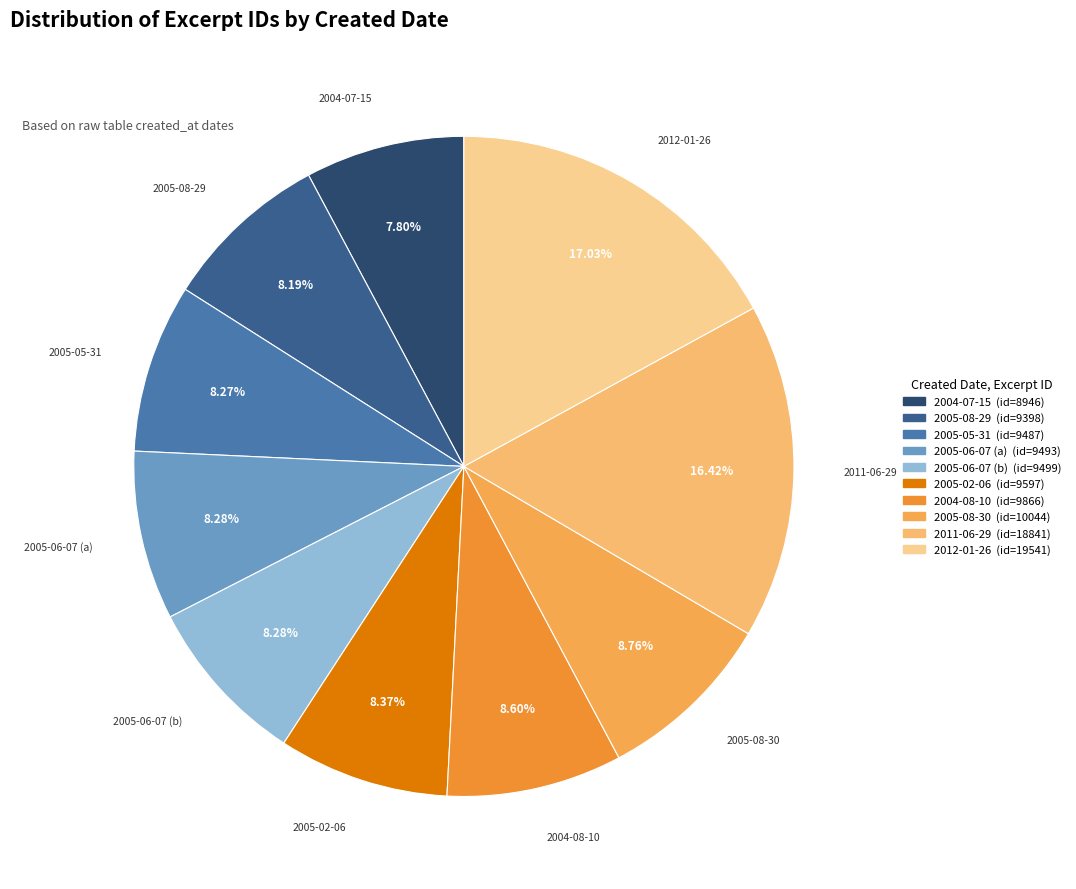

To the nearest percent, what is the combined percentage of 2005-08-30 and 2005-06-07 (b)?

17%